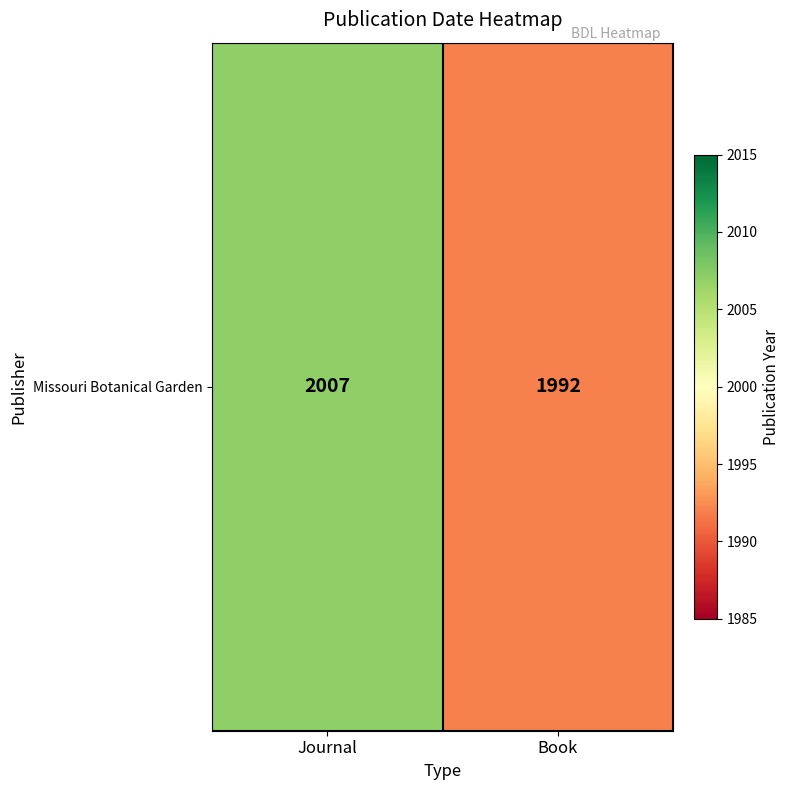

Reading left to right, list all the values displayed in this chart.

2007	1992